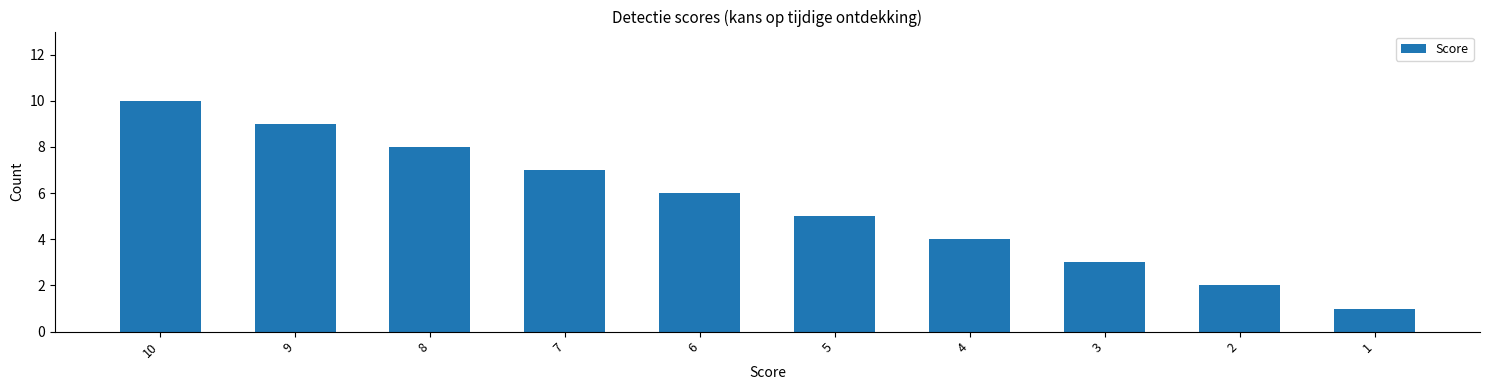

Count the values in the range 3 to 8.

6